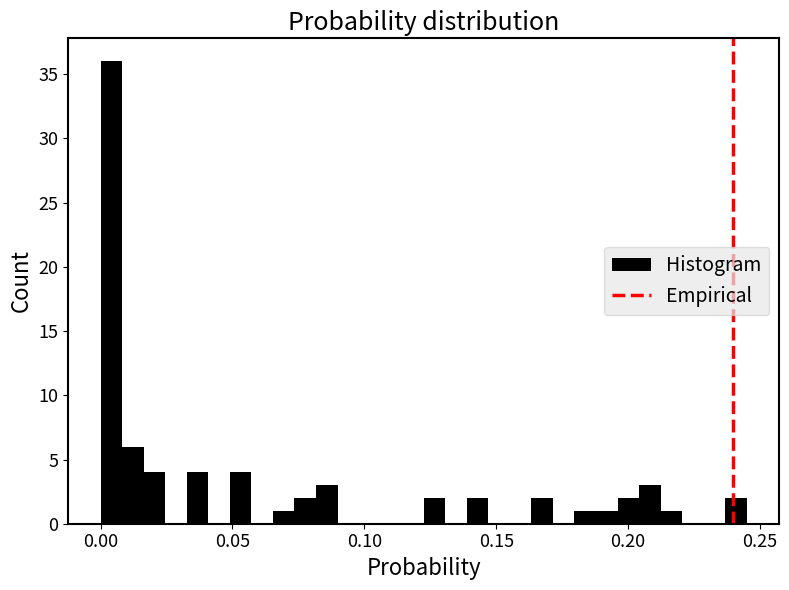

Around what value on the x-axis is the tallest bar? Give the approximate position of its centre, as read against the axis.

0.005